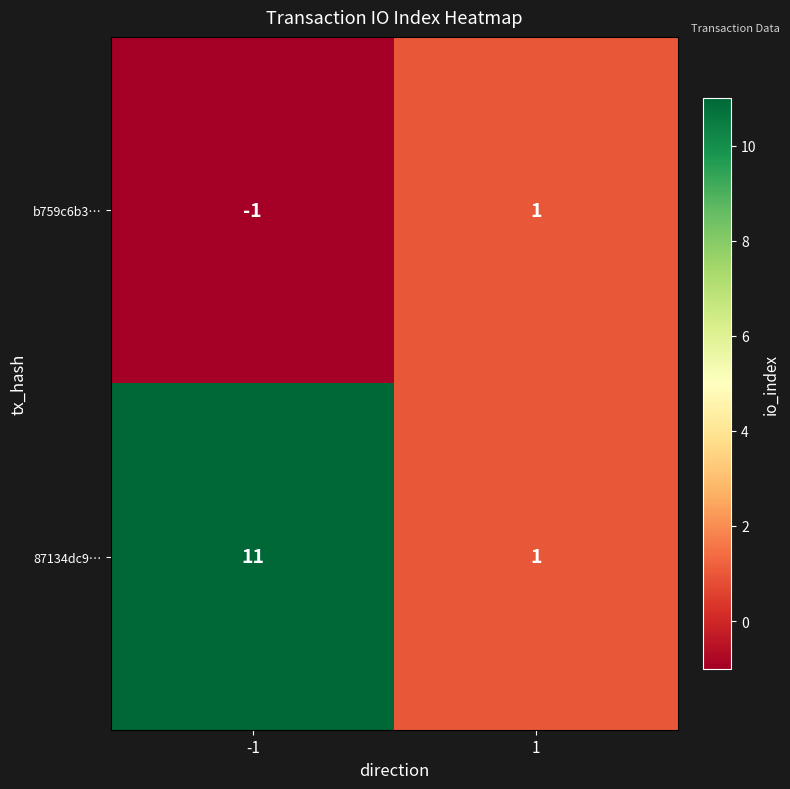

Which series has the largest total across all categories?

87134dc9…